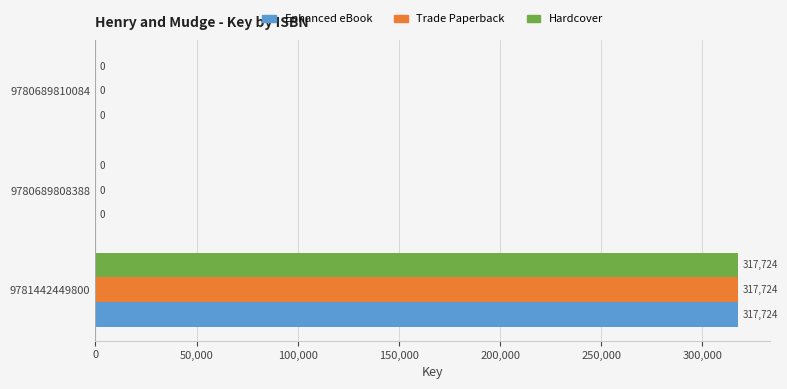

What is the sum of all Enhanced eBook values?

317724